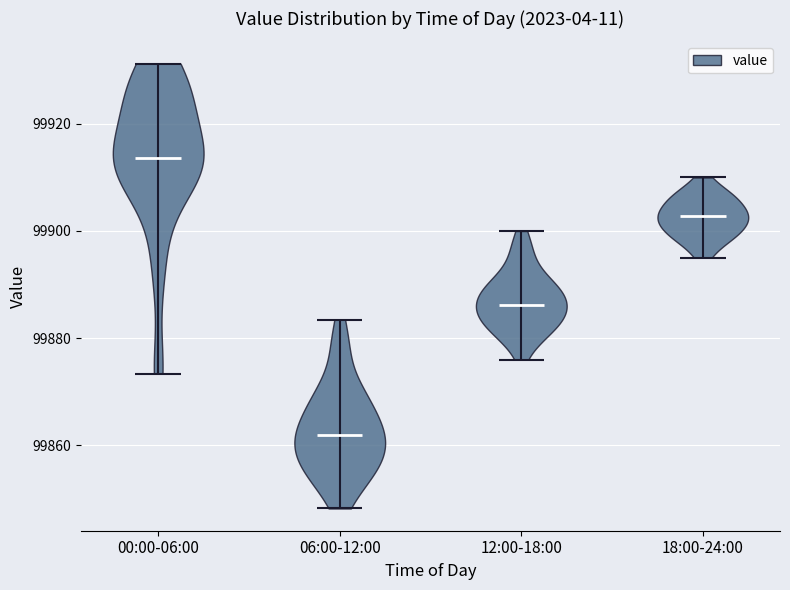

Reading left to right, read every violin against the y-axis: where its median line is, and the lowest and highest points it reaches. The values are not printed on the chart, so give them approximately, as read against the axis.

00:00-06:00: median line 99914, lowest point 99874, highest point 99932
06:00-12:00: median line 99862, lowest point 99848, highest point 99884
12:00-18:00: median line 99886, lowest point 99876, highest point 99900
18:00-24:00: median line 99902, lowest point 99896, highest point 99910